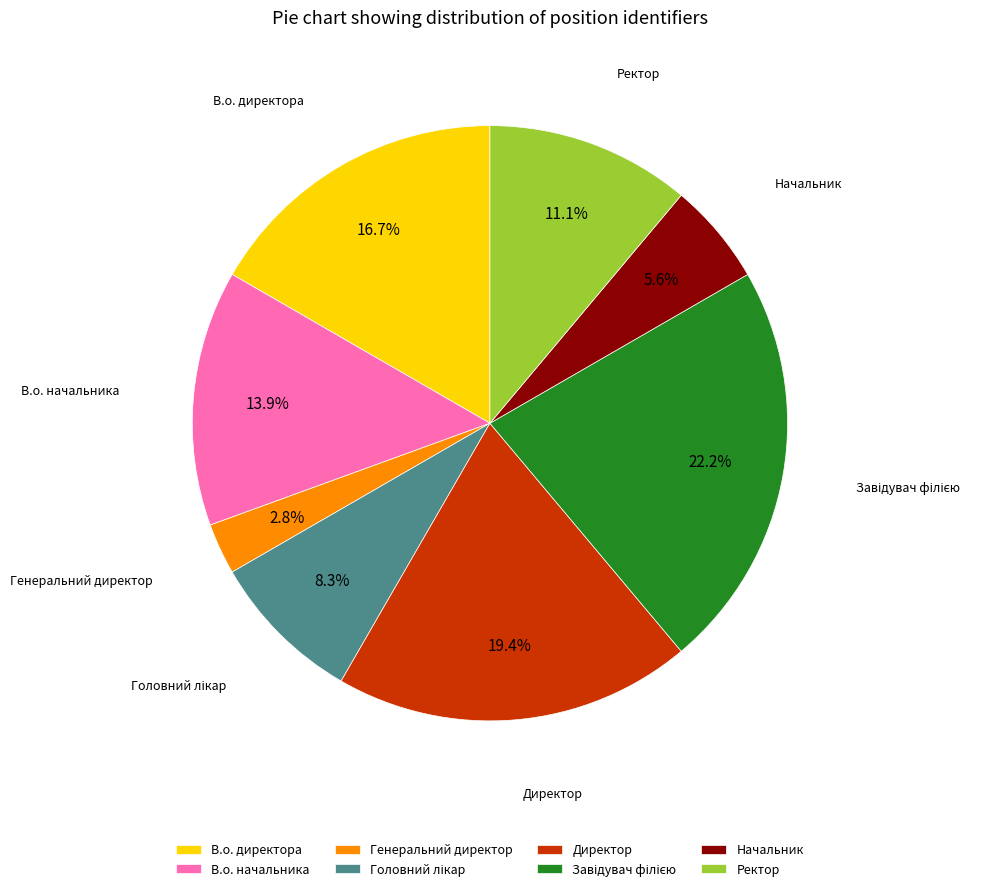

What is the total percentage of В.о. директора and В.о. начальника?

30.6%